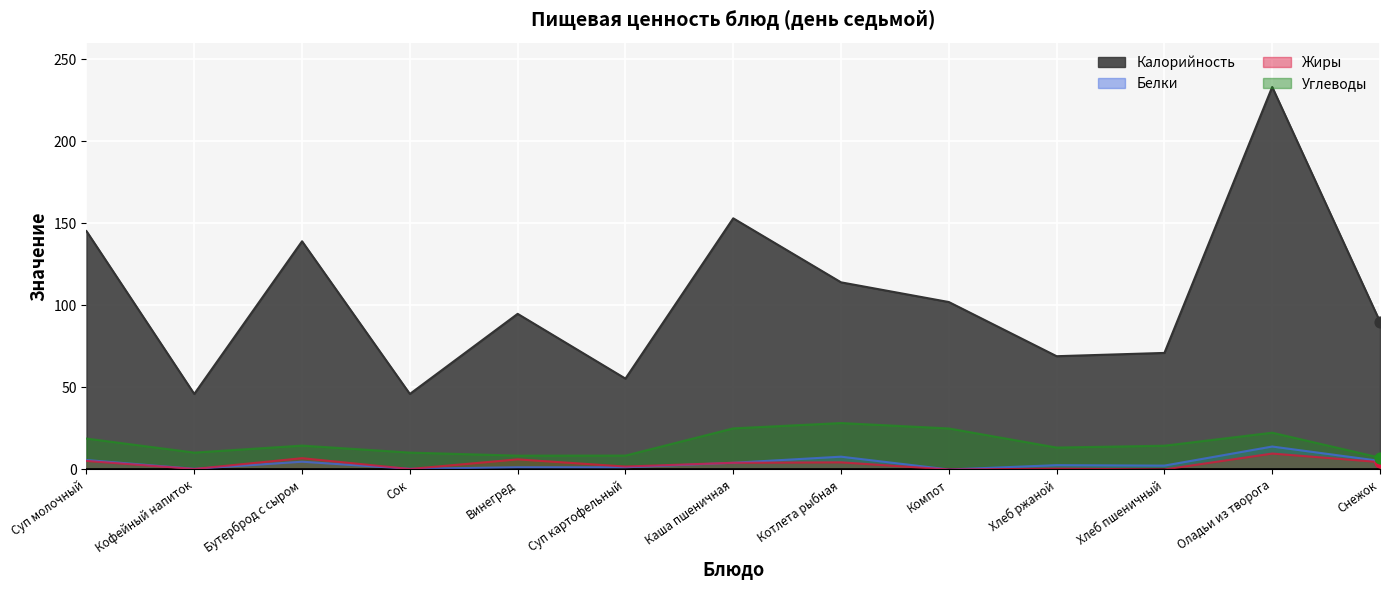

What is the total value across all series at Хлеб ржаной?

85.5